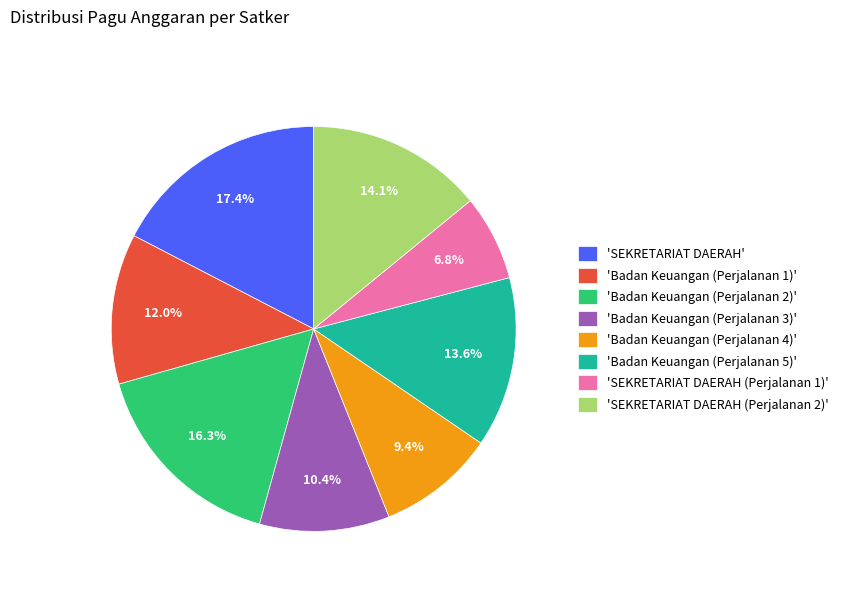

Between 'Badan Keuangan (Perjalanan 5)' and 'Badan Keuangan (Perjalanan 3)', which is larger?

'Badan Keuangan (Perjalanan 5)'